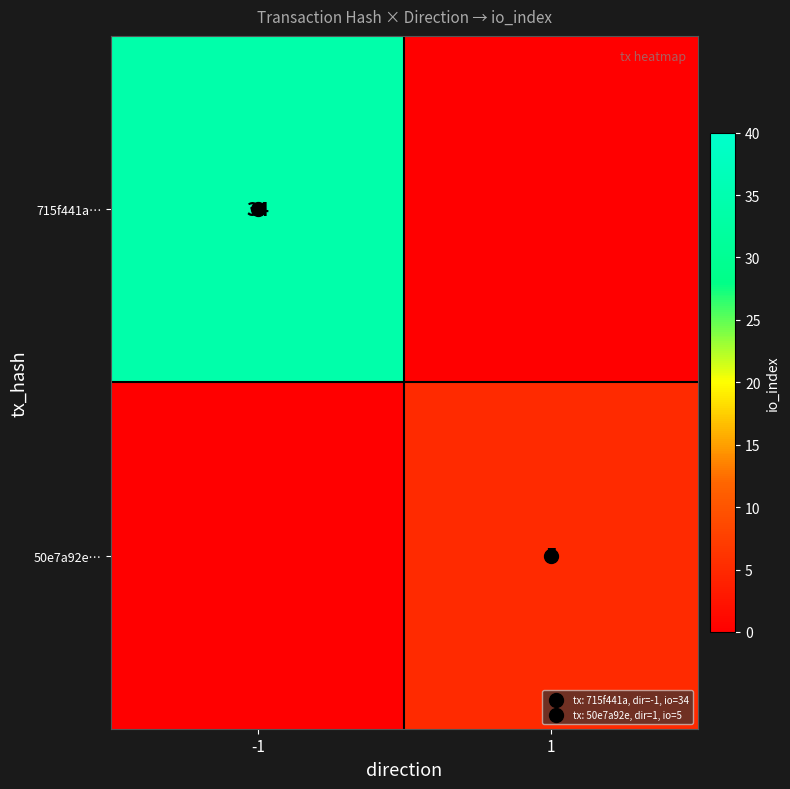

Rank the series by their average value, from highest to lowest.

715f441a…, 50e7a92e…